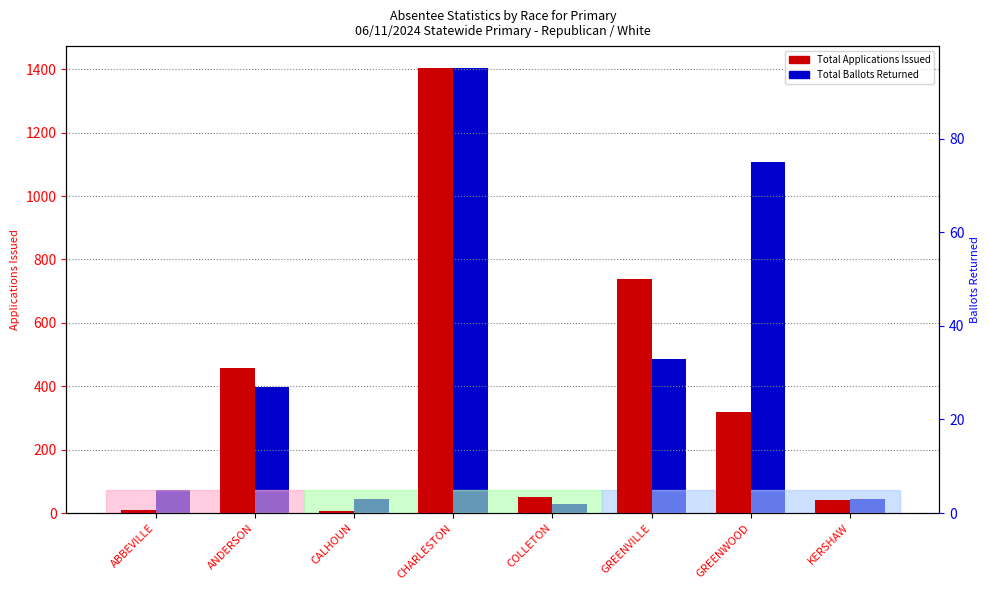

Reading left to right, extract all data points from this chart.

Total Applications Issued: ABBEVILLE=9	ANDERSON=457	CALHOUN=6	CHARLESTON=1403	COLLETON=50	GREENVILLE=738	GREENWOOD=319	KERSHAW=40
Total Ballots Returned: ABBEVILLE=5	ANDERSON=27	CALHOUN=3	CHARLESTON=95	COLLETON=2	GREENVILLE=33	GREENWOOD=75	KERSHAW=3